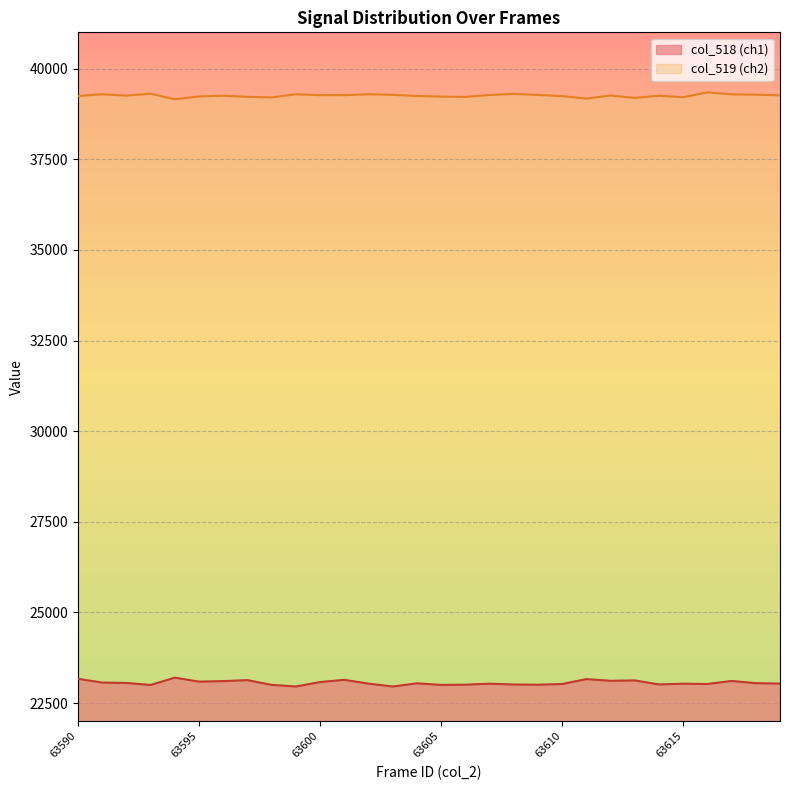

What is the value of the col_519 point at the 14th from the left?

39276